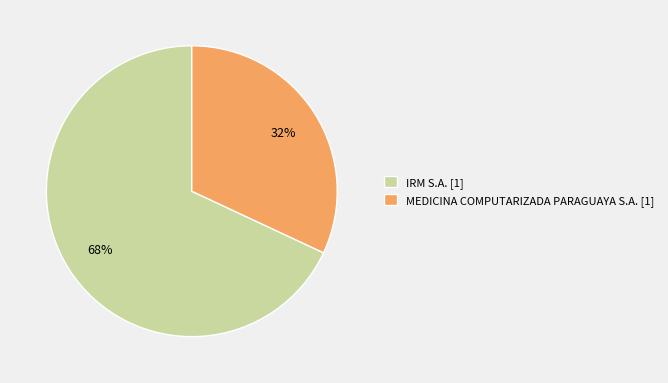

Which category accounts for the majority?

IRM S.A.